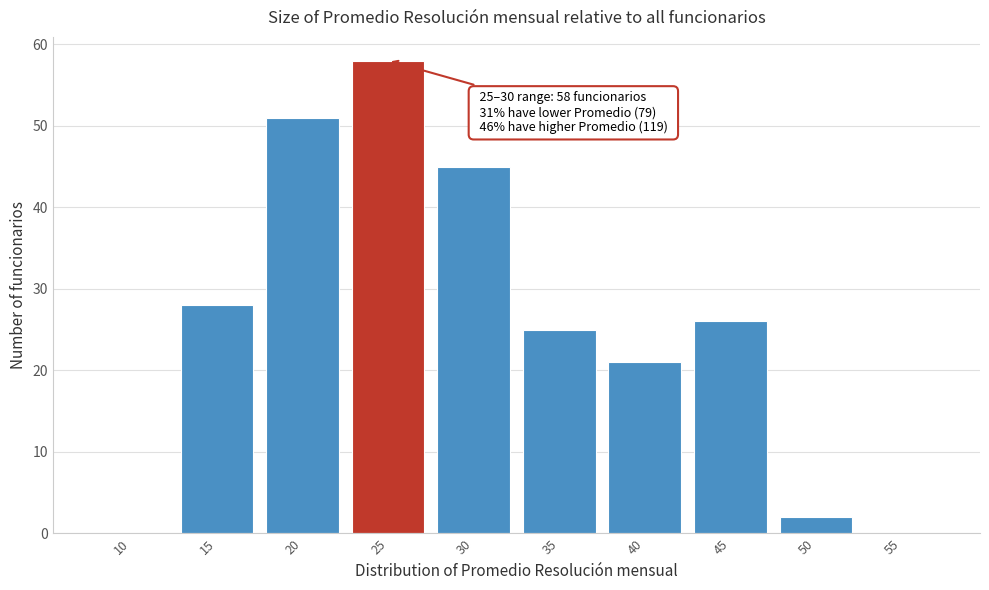

Reading left to right, extract all data points from this chart.

10=0	15=28	20=51	25=58	30=45	35=25	40=21	45=26	50=2	55=0